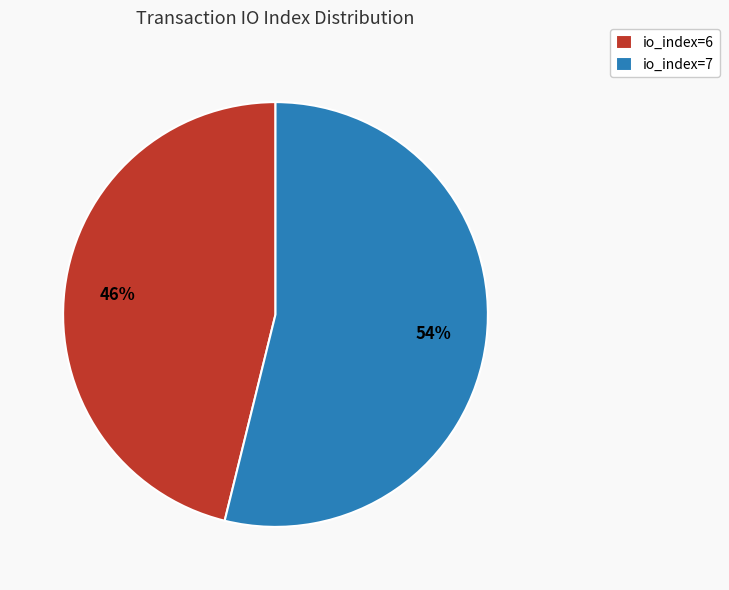

How many slices are in this pie chart?

2